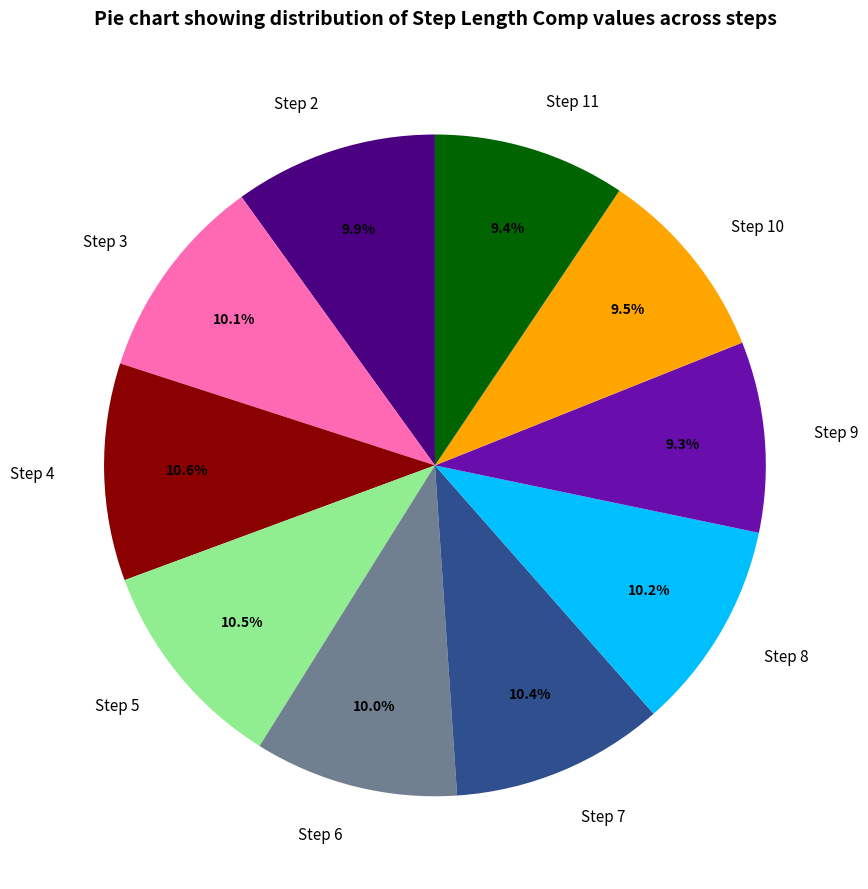

To the nearest percent, what is the combined percentage of Step 5 and Step 9?

20%